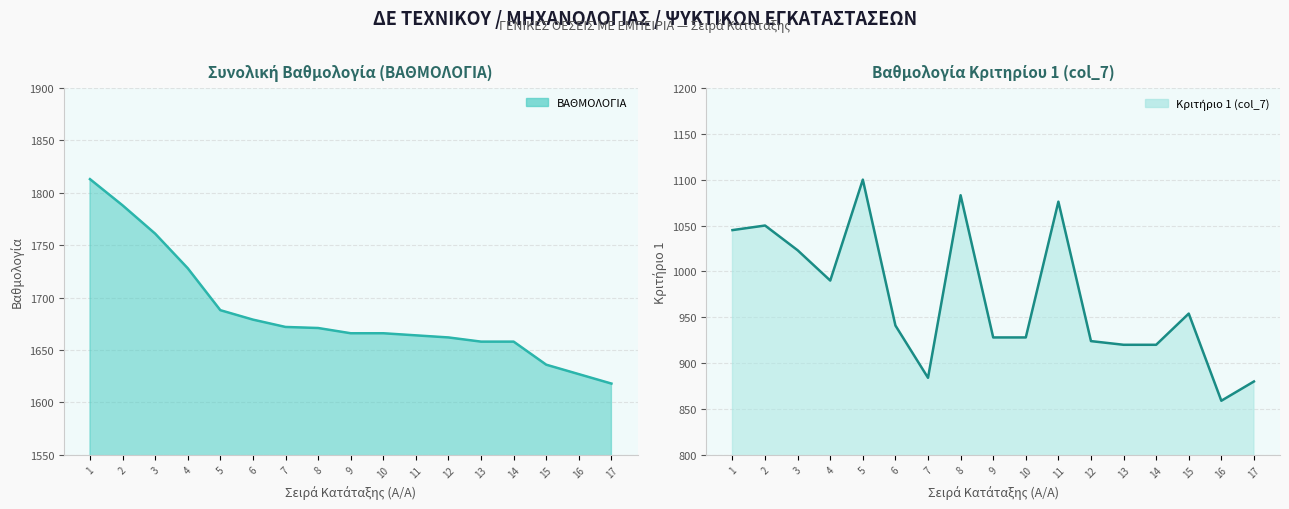

How many categories are shown in the chart?

17